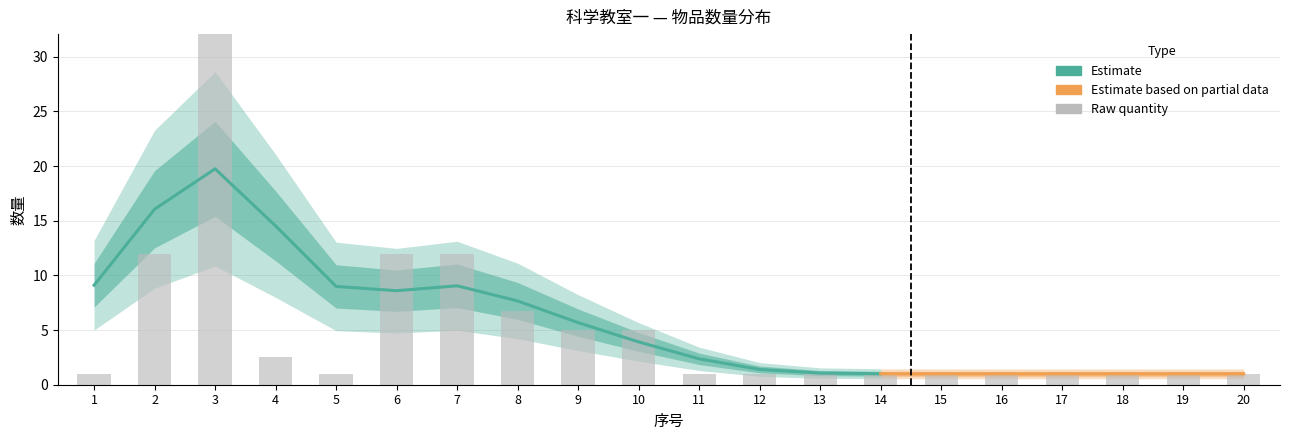

At which category does the chart reach its peak across all series?

3